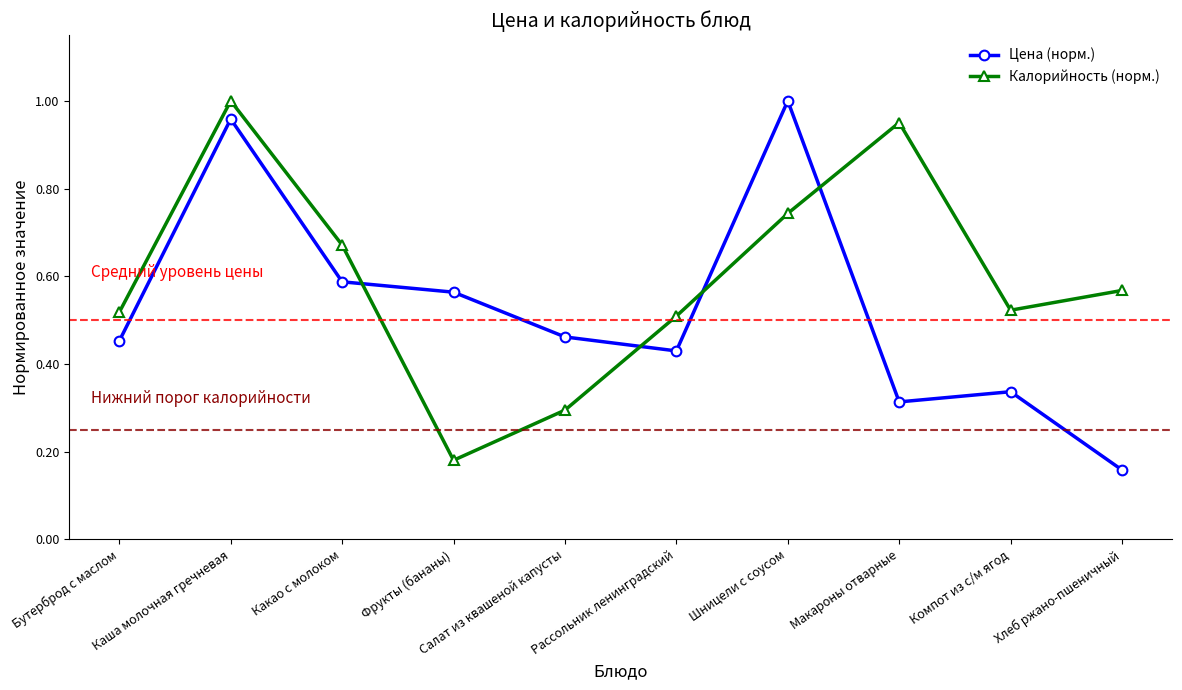

What are all the series names shown in the legend?

Цена (норм.), Калорийность (норм.)